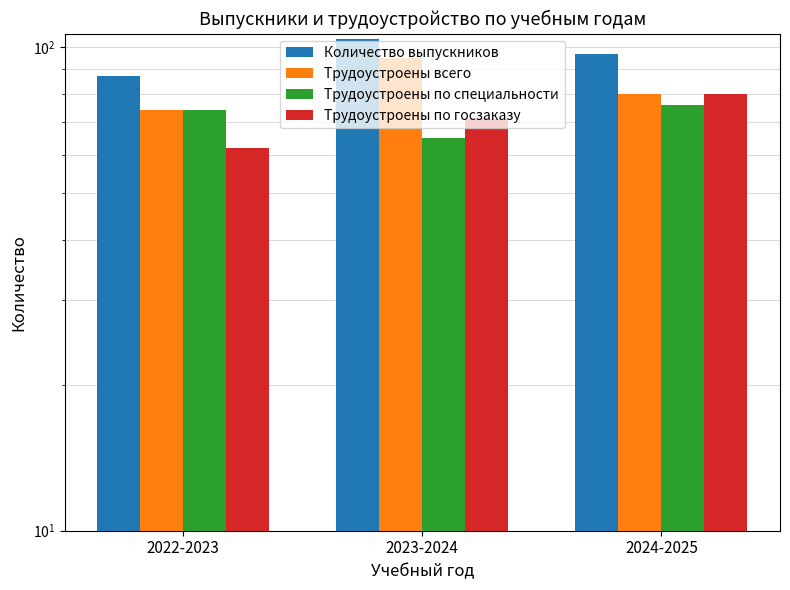

What is the difference between the Трудоустроены по специальности values at 2022-2023 and 2023-2024?

9